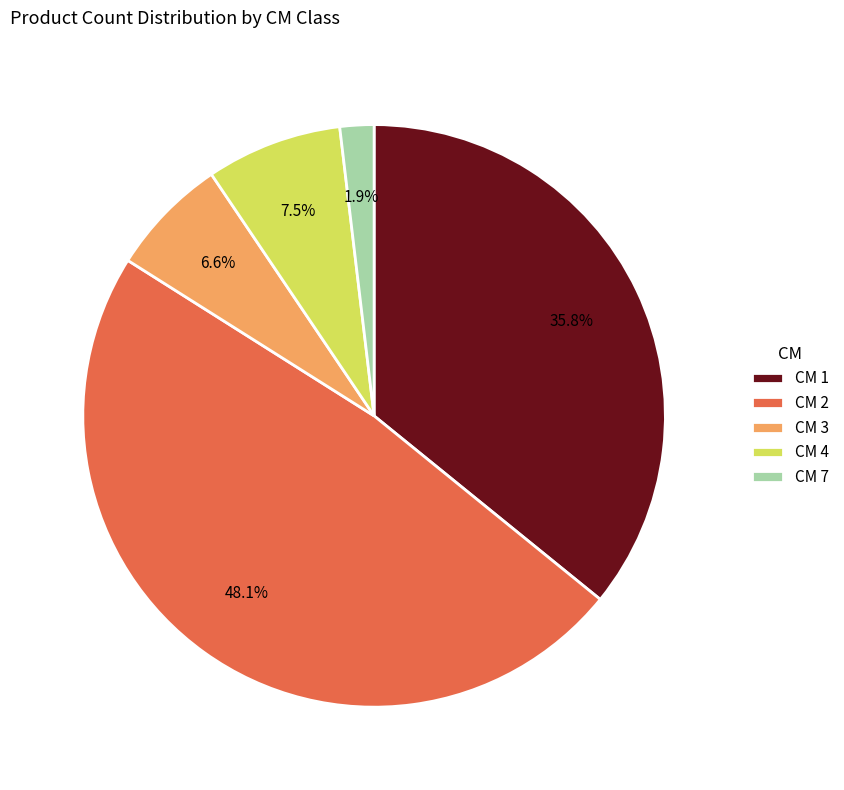

Is there any slice that represents more than half of the pie?

No